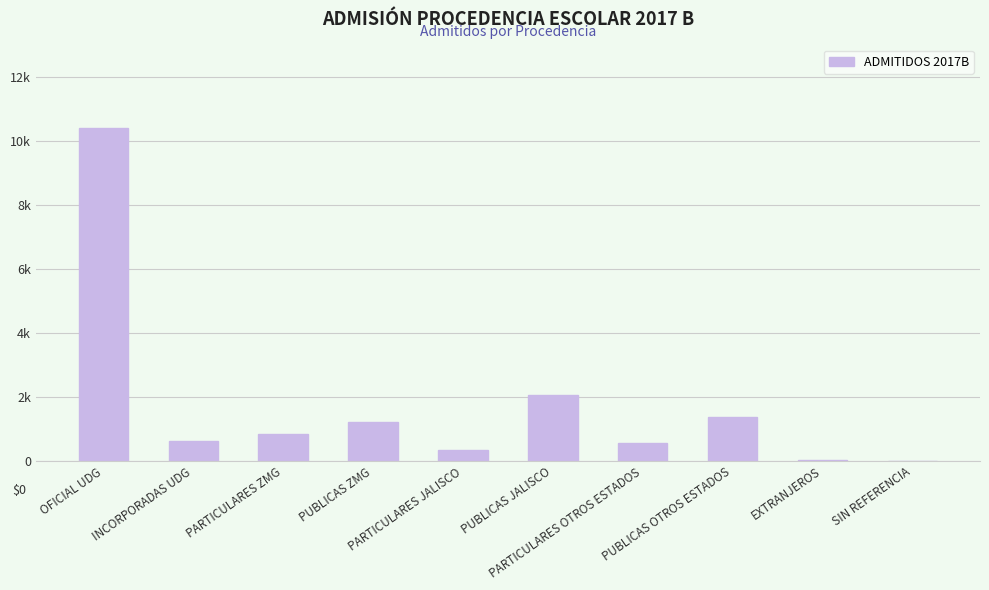

Rank the categories by value from highest to lowest.

OFICIAL UDG, PUBLICAS JALISCO, PUBLICAS OTROS ESTADOS, PUBLICAS ZMG, PARTICULARES ZMG, INCORPORADAS UDG, PARTICULARES OTROS ESTADOS, PARTICULARES JALISCO, EXTRANJEROS, SIN REFERENCIA